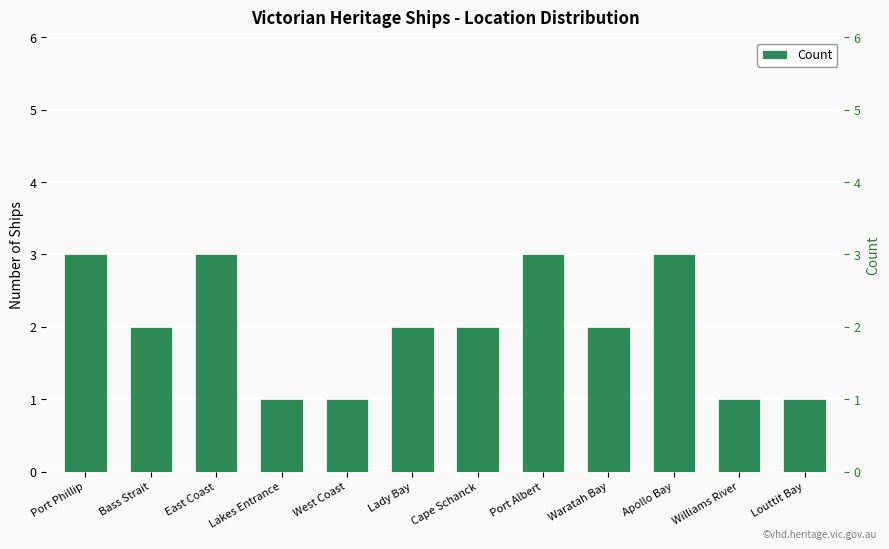

Approximately how many times larger is the value at Lady Bay compared to Lakes Entrance?

2.0